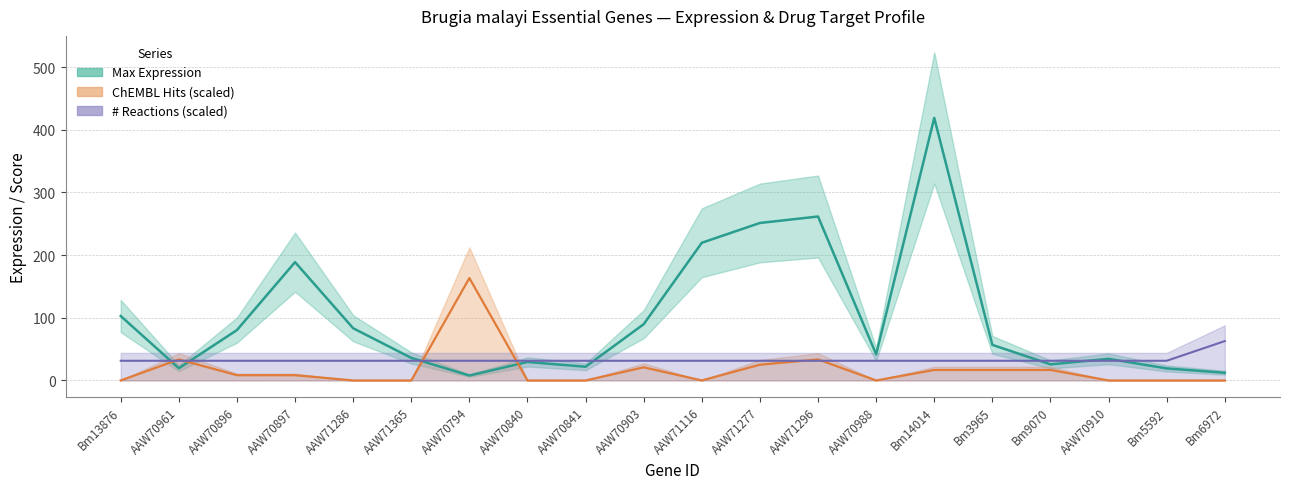

Is this an area chart (filled region under the line)?

No